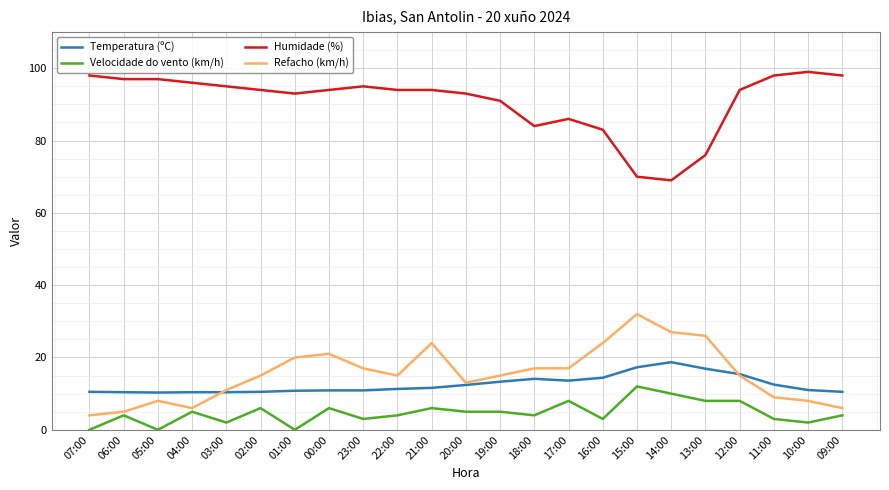

What is the sum of the Humidade (%) values at 05:00 and 07:00?

195.0